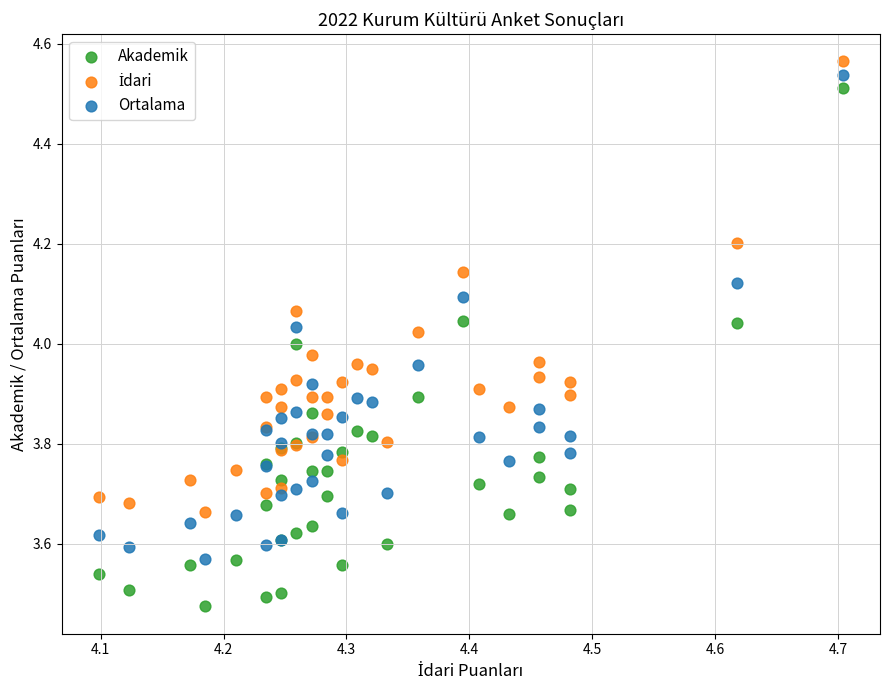

Which series contains the lowest Y value?

Akademik